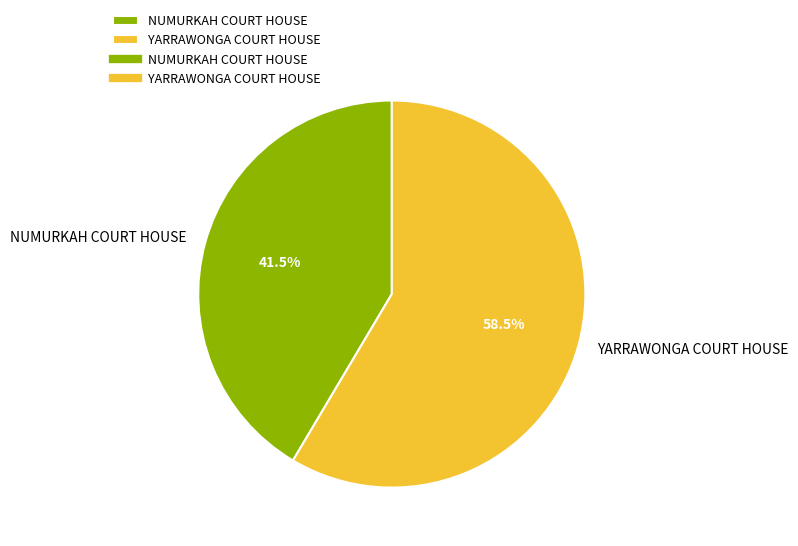

Rank the categories by value from lowest to highest.

NUMURKAH COURT HOUSE, YARRAWONGA COURT HOUSE